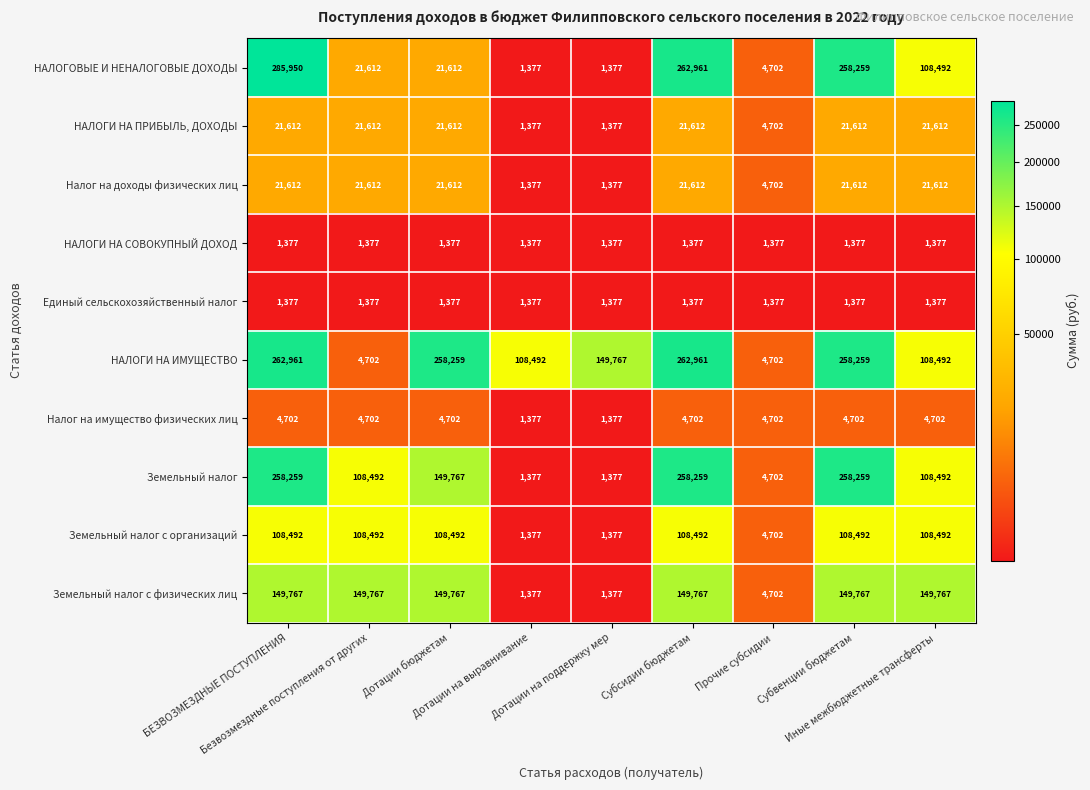

What is the average value of the Земельный налог series?

127665